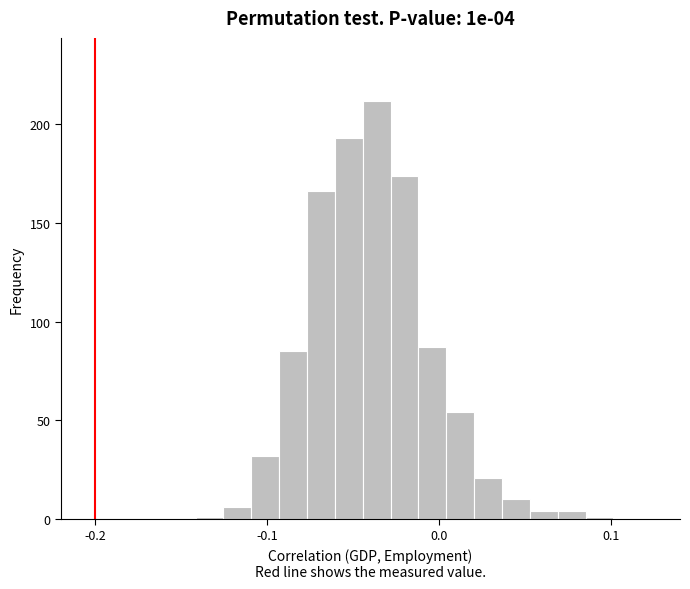

Read against the x-axis, roughly where is the centre of the tallest bar?

-0.04